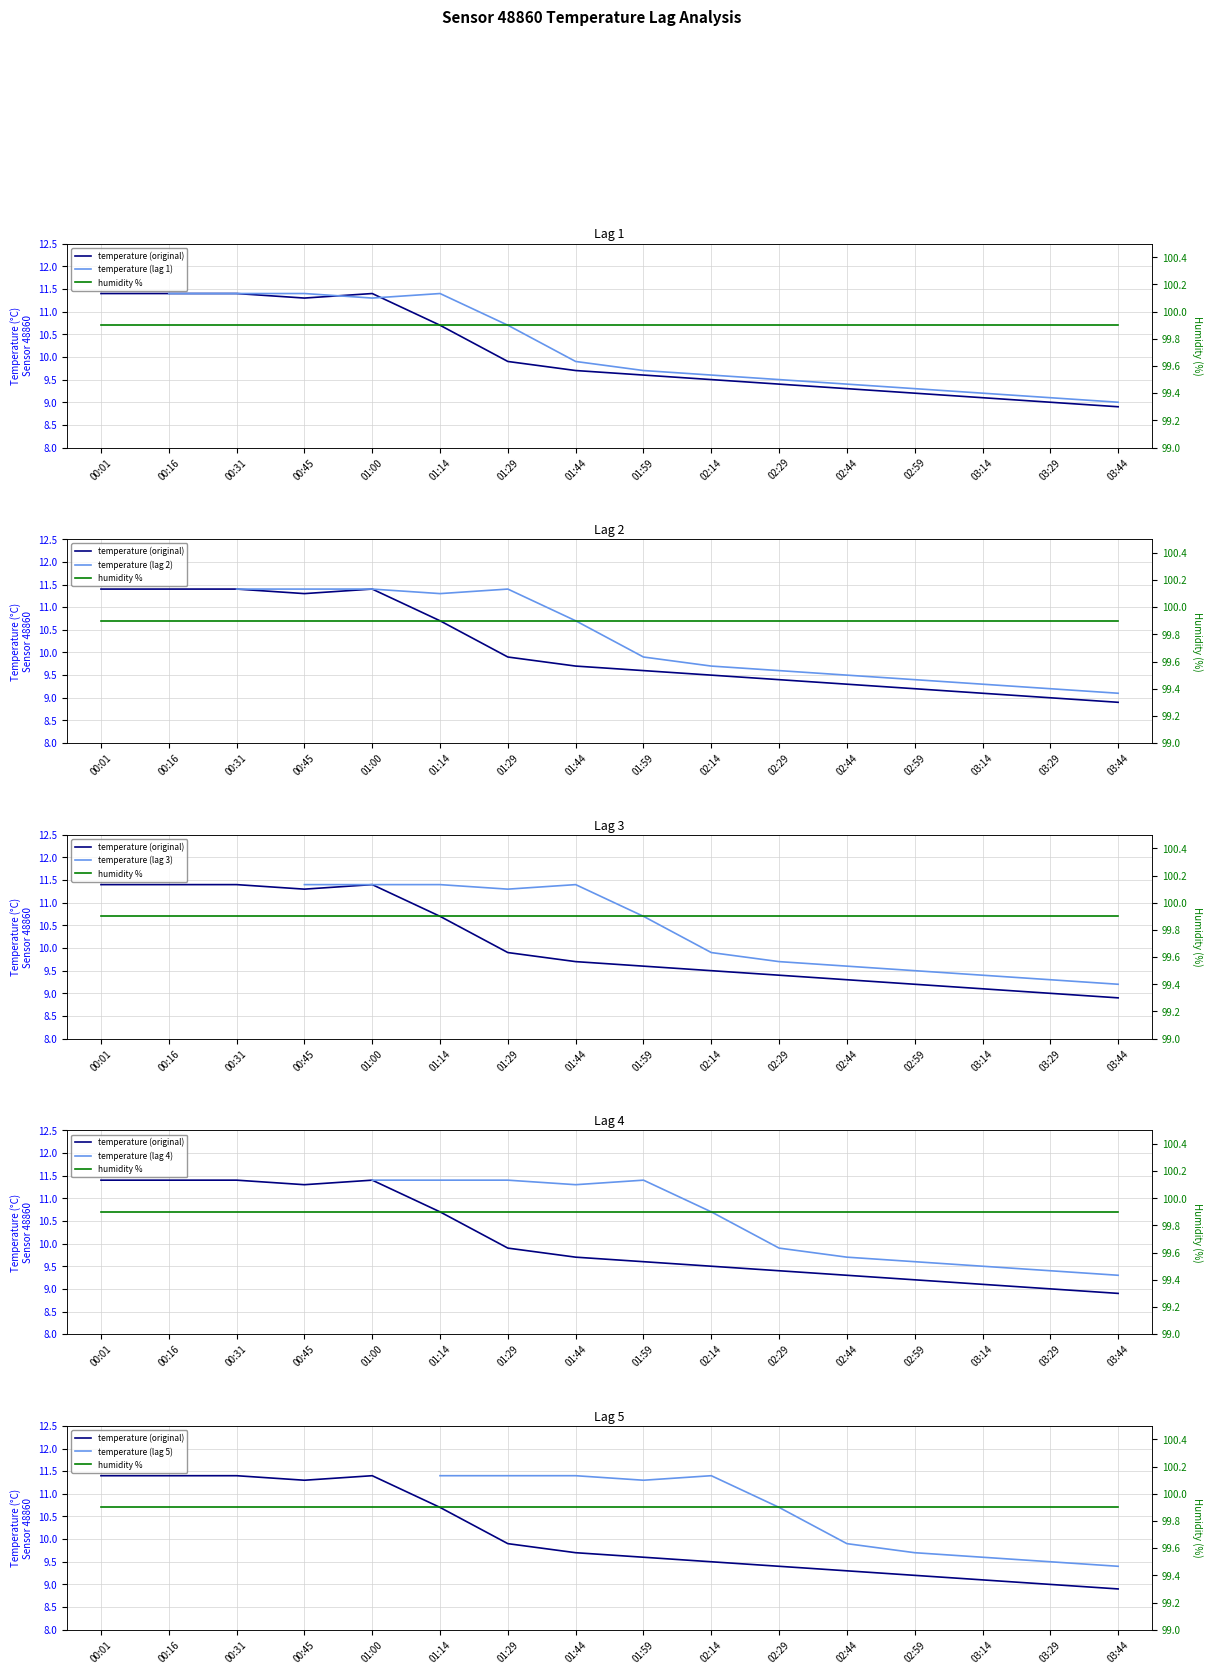

What is the maximum value for temperature_lag1?

11.4